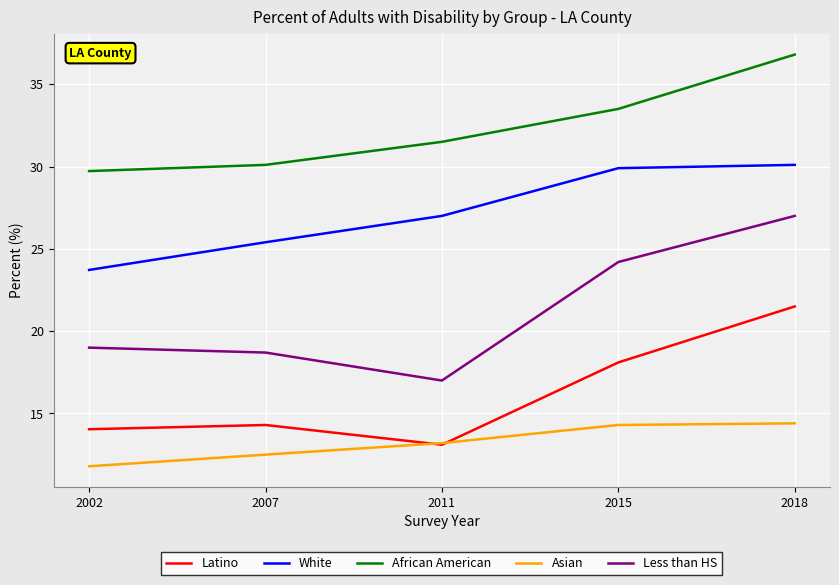

What are all the series names shown in the legend?

Latino, White, African American, Asian, Less than HS